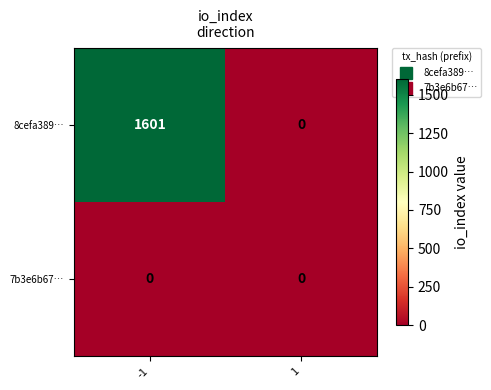

List the series in order of their peak value, highest first.

8cefa389…, 7b3e6b67…